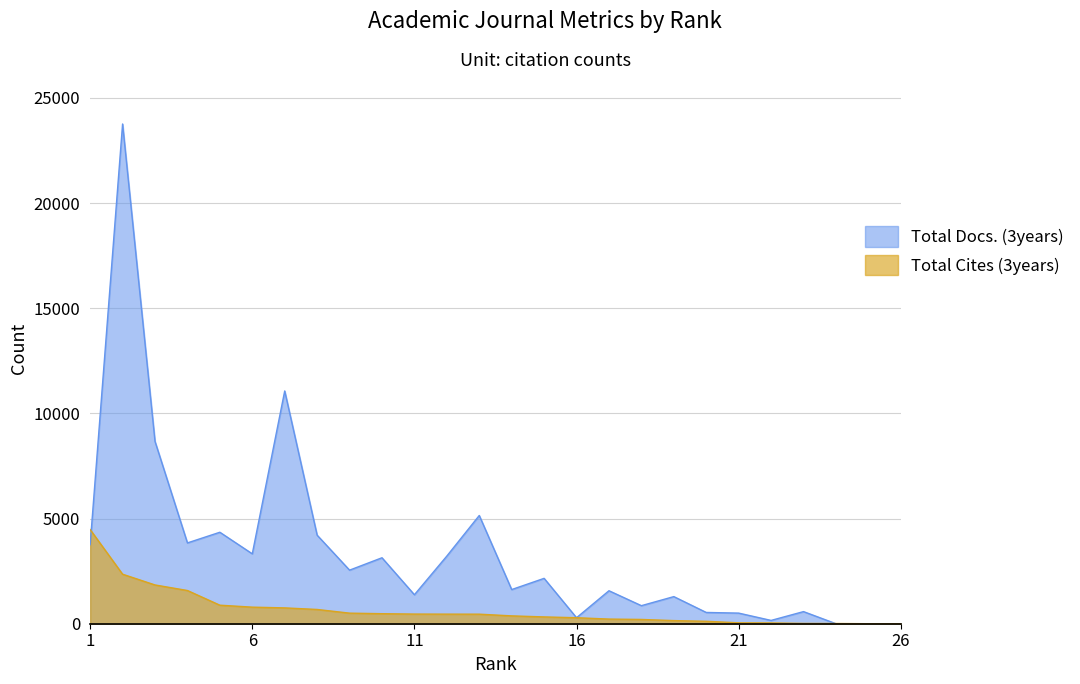

Between 13 and 18, which series saw the biggest shift?

Total Docs. (3years)